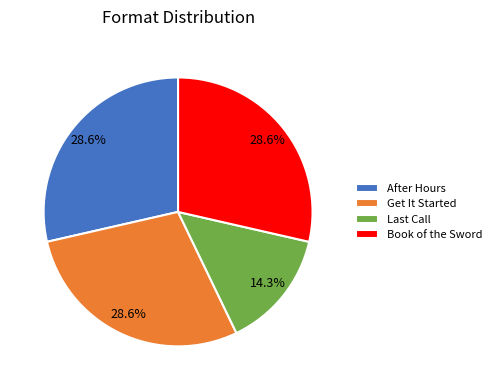

Is it true that Get It Started is 36% of the pie?

False